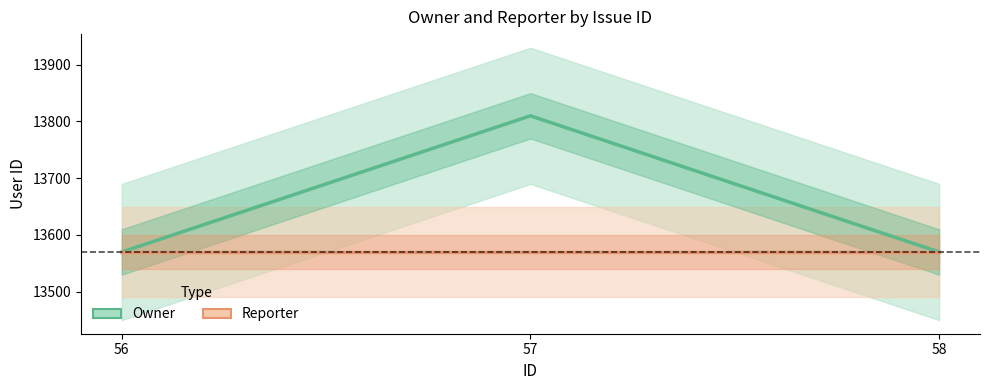

What is the value of the Owner point at the 2nd from the left?

13810